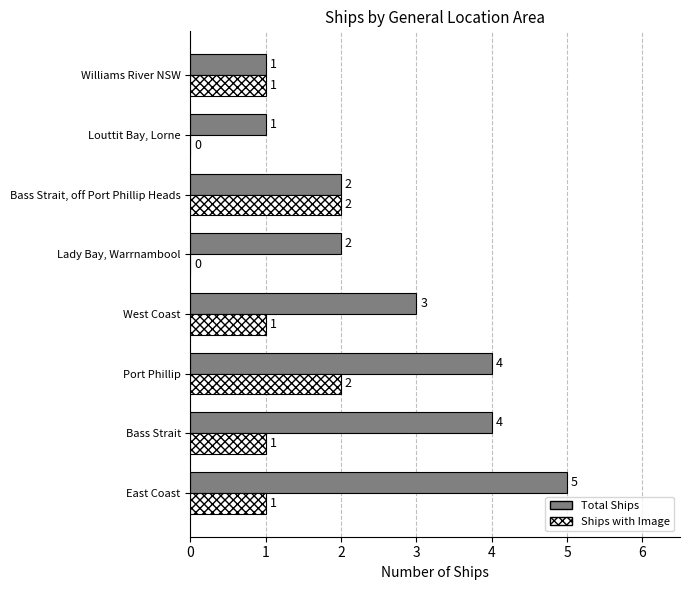

Count the Total Ships values in the range 2 to 4.

5